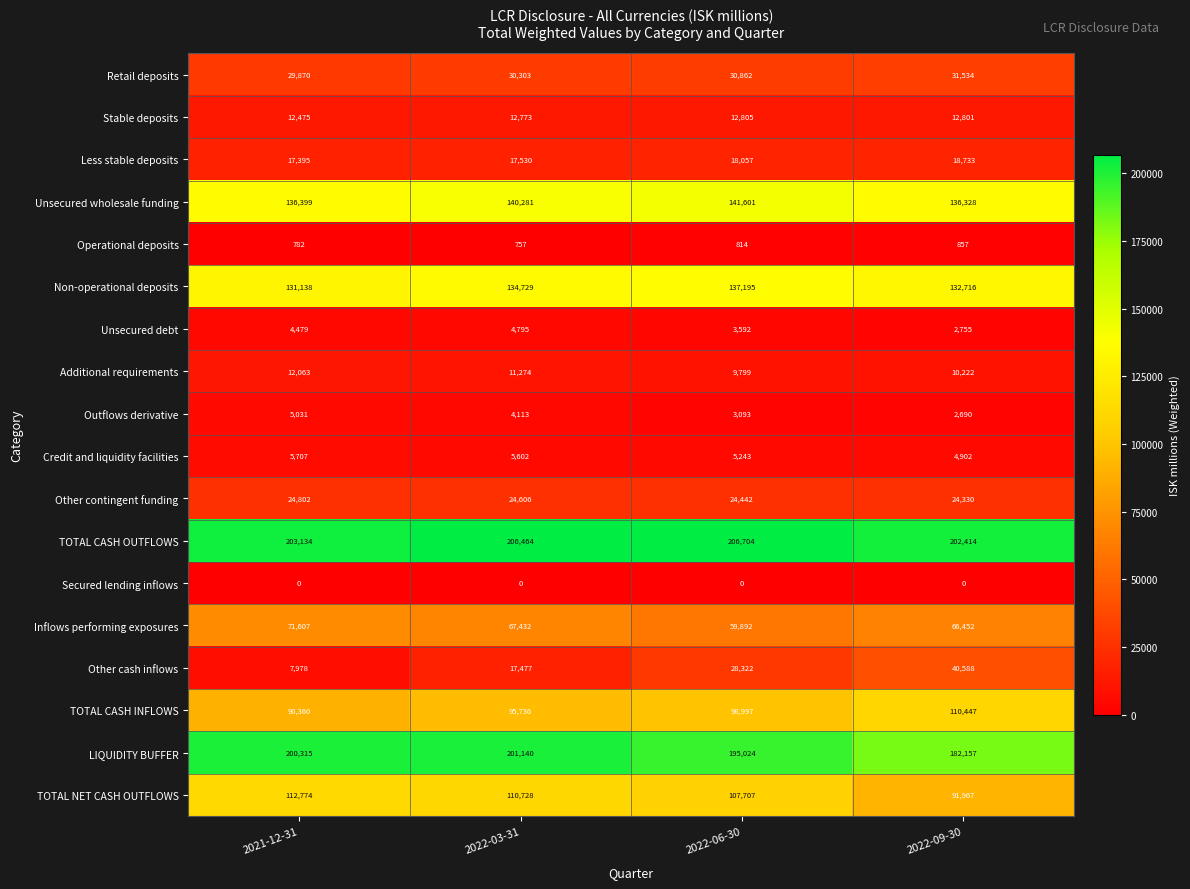

What value does the TOTAL CASH OUTFLOWS series have at 2022-03-31, to the nearest 10?

206460